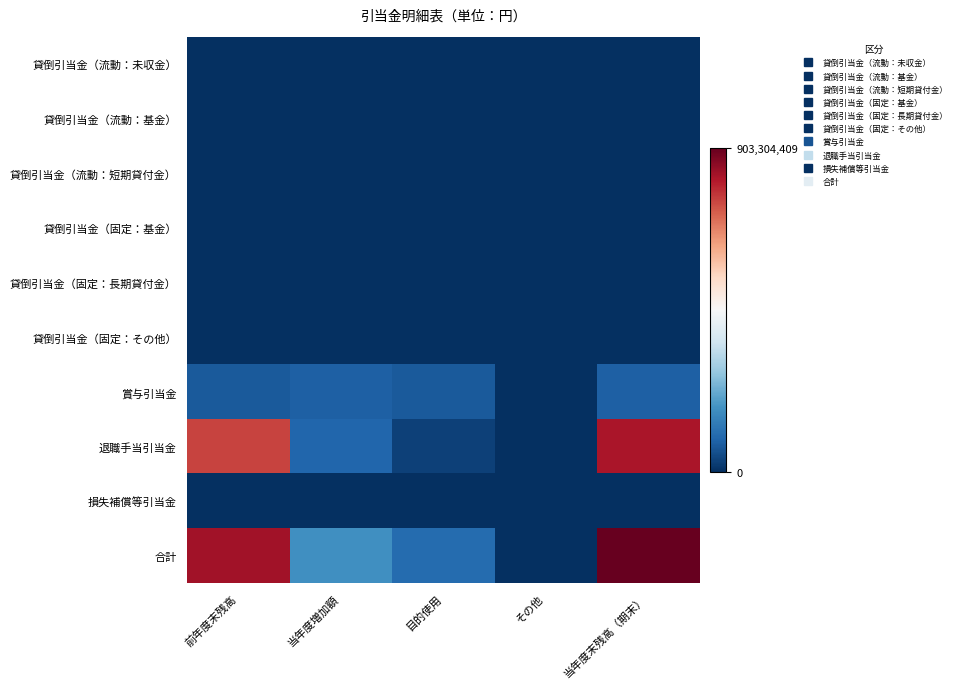

Reading left to right, list all the values displayed in this chart.

貸倒引当金（流動：未収金）: 前年度末残高=165000	当年度増加額=165000	目的使用=0	その他=165000	当年度末残高（期末）=165000
貸倒引当金（流動：基金）: 前年度末残高=0	当年度増加額=0	目的使用=0	その他=0	当年度末残高（期末）=0
貸倒引当金（流動：短期貸付金）: 前年度末残高=0	当年度増加額=0	目的使用=0	その他=0	当年度末残高（期末）=0
貸倒引当金（固定：基金）: 前年度末残高=0	当年度増加額=0	目的使用=0	その他=0	当年度末残高（期末）=0
貸倒引当金（固定：長期貸付金）: 前年度末残高=0	当年度増加額=0	目的使用=0	その他=0	当年度末残高（期末）=0
貸倒引当金（固定：その他）: 前年度末残高=0	当年度増加額=0	目的使用=0	その他=0	当年度末残高（期末）=0
賞与引当金: 前年度末残高=73832944	当年度増加額=82070589	目的使用=73832944	その他=0	当年度末残高（期末）=82070589
退職手当引当金: 前年度末残高=757474051	当年度増加額=92735333	目的使用=29140564	その他=0	当年度末残高（期末）=821068820
損失補償等引当金: 前年度末残高=0	当年度増加額=0	目的使用=0	その他=0	当年度末残高（期末）=0
合計: 前年度末残高=831471995	当年度増加額=174970922	目的使用=102973508	その他=165000	当年度末残高（期末）=903304409